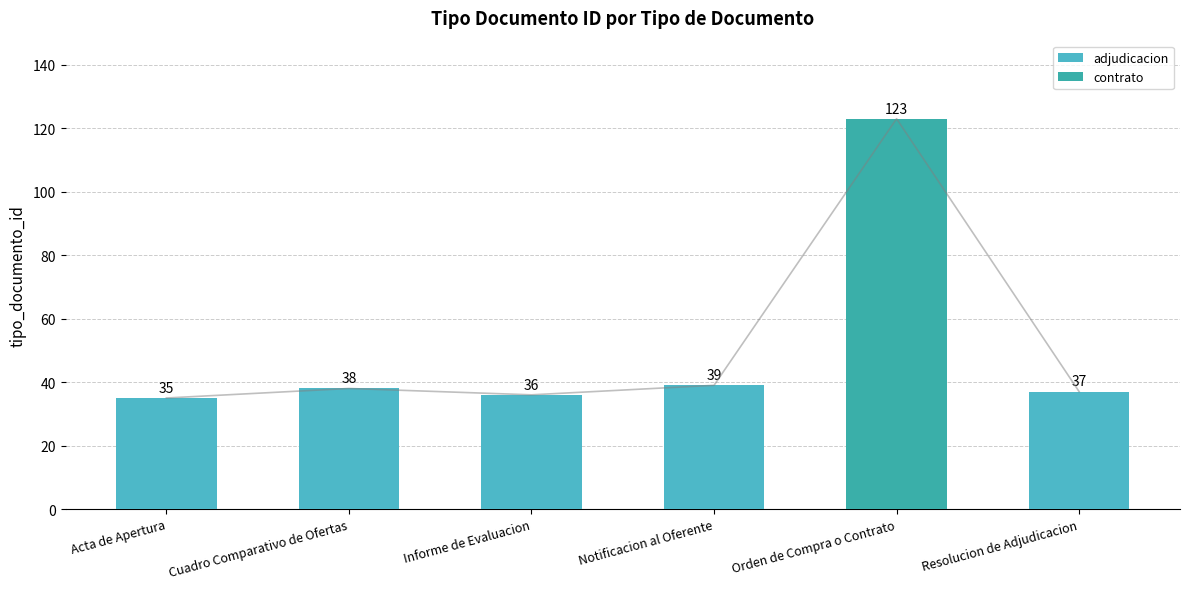

Rank the categories by value from highest to lowest.

Orden de Compra o Contrato, Notificacion al Oferente, Cuadro Comparativo de Ofertas, Resolucion de Adjudicacion, Informe de Evaluacion, Acta de Apertura